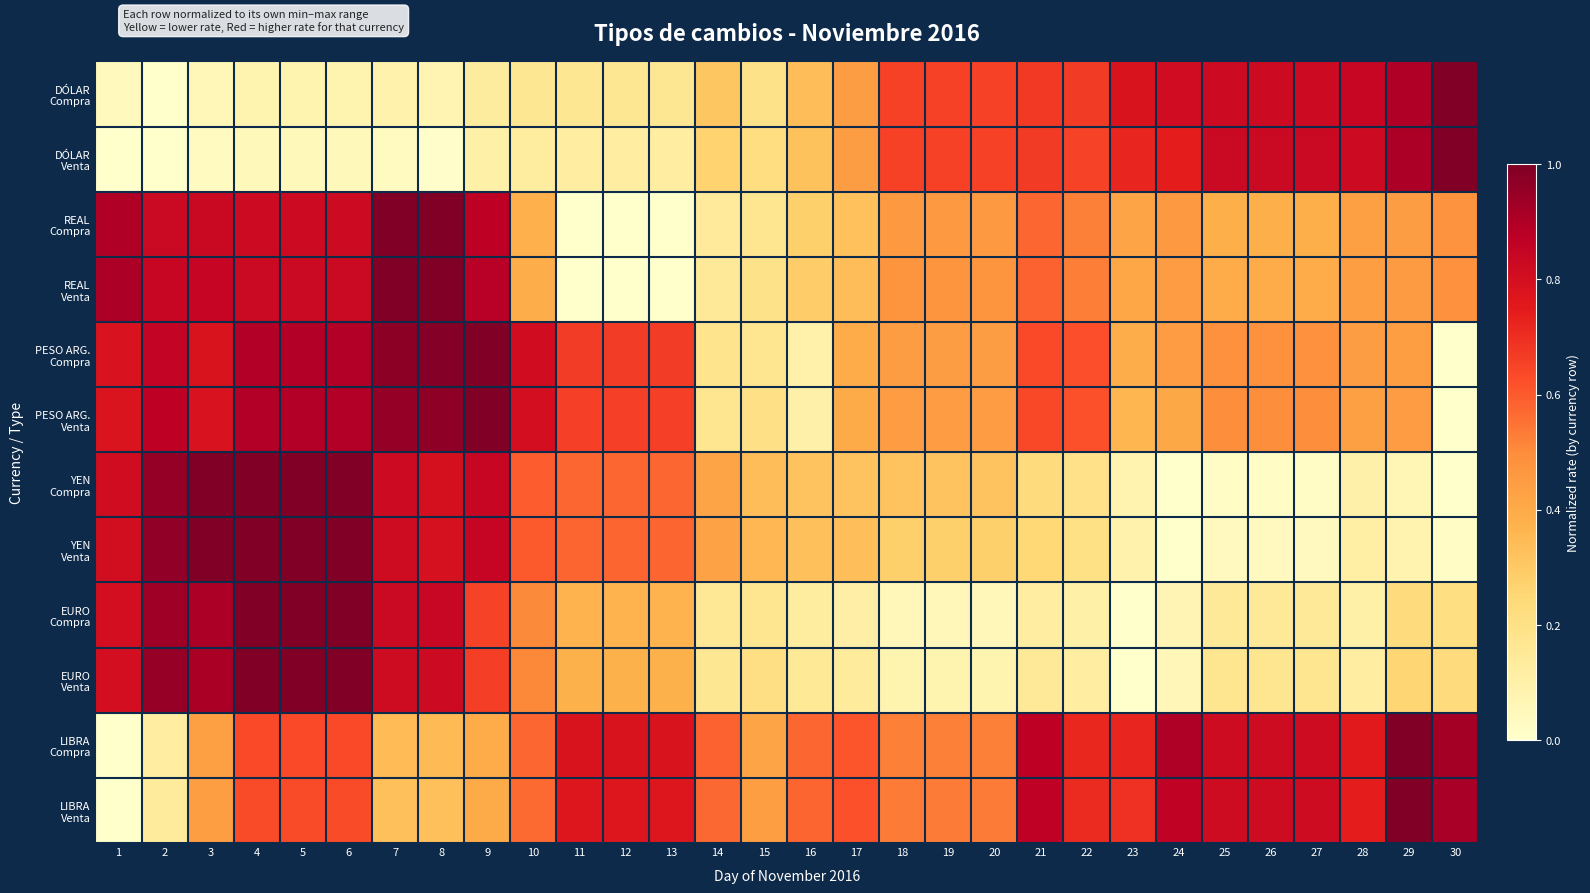

At how many categories does at least one series exceed 0?

30